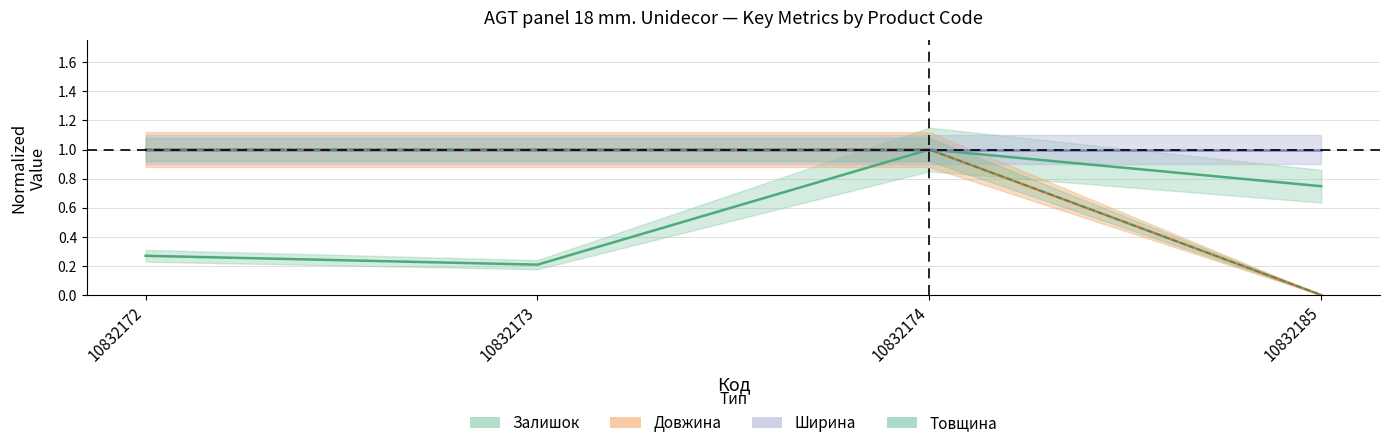

At which category does the chart reach its peak across all series?

10832174